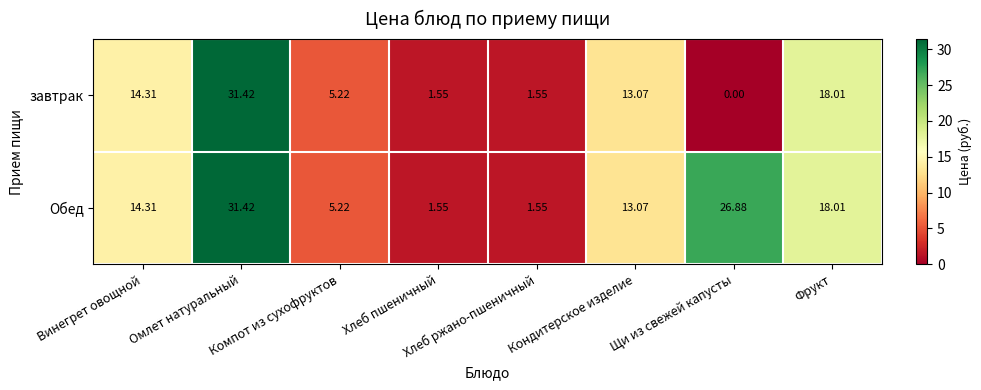

Which series changed the most between Хлеб ржано-пшеничный and Щи из свежей капусты?

Обед